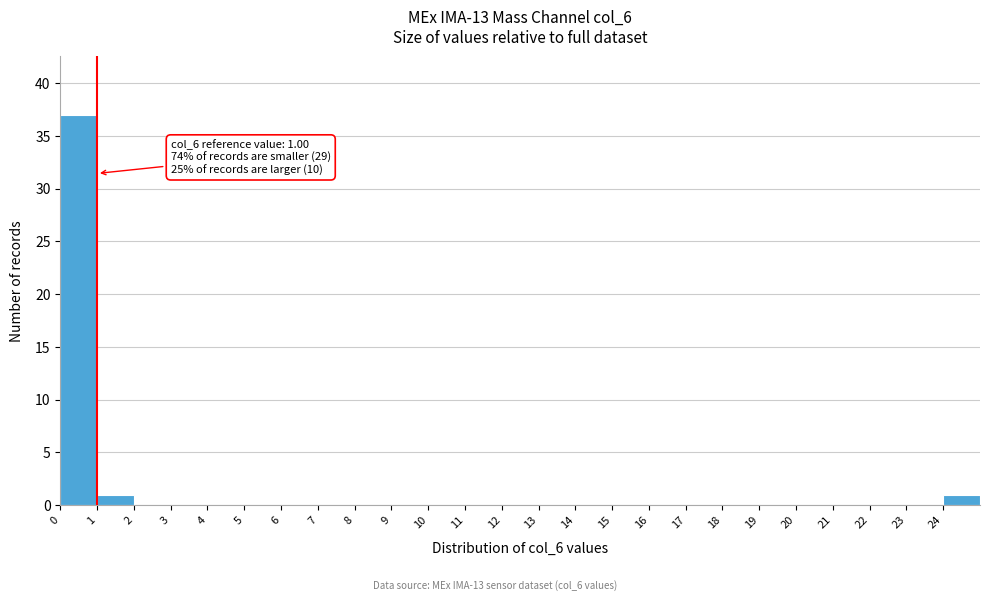

Over which range of the x-axis is the bar tallest?

0 to 1